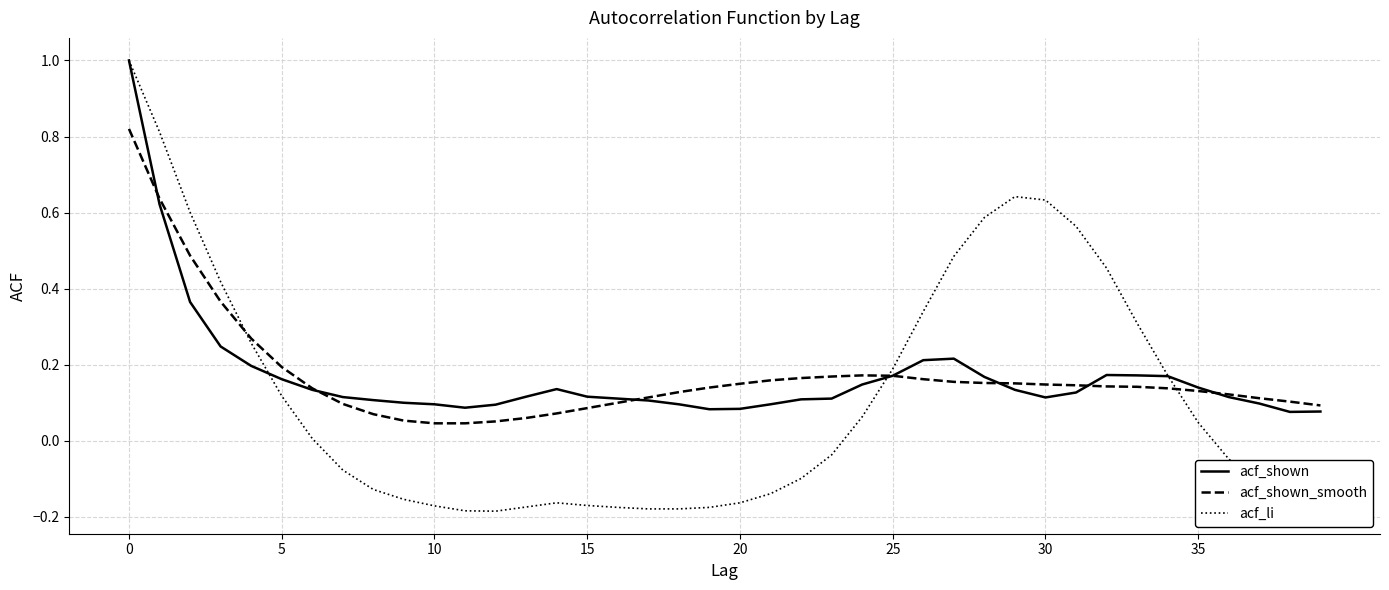

Which series has the largest range (max minus min)?

acf_li